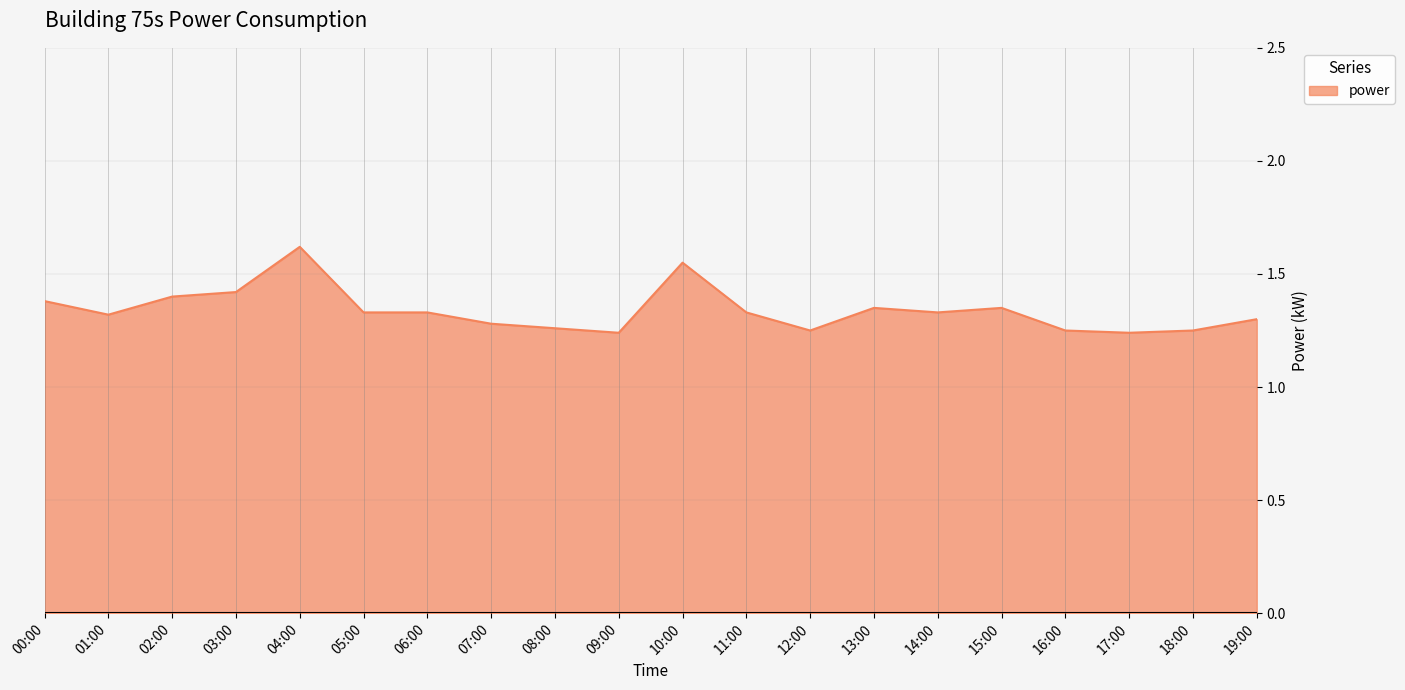

What is the difference between the maximum and minimum values?

0.4